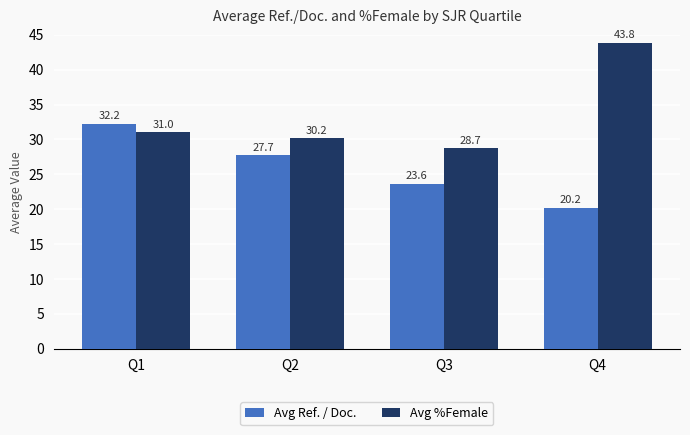

The Avg %Female series shows 60.9 at Q4. True or false?

False